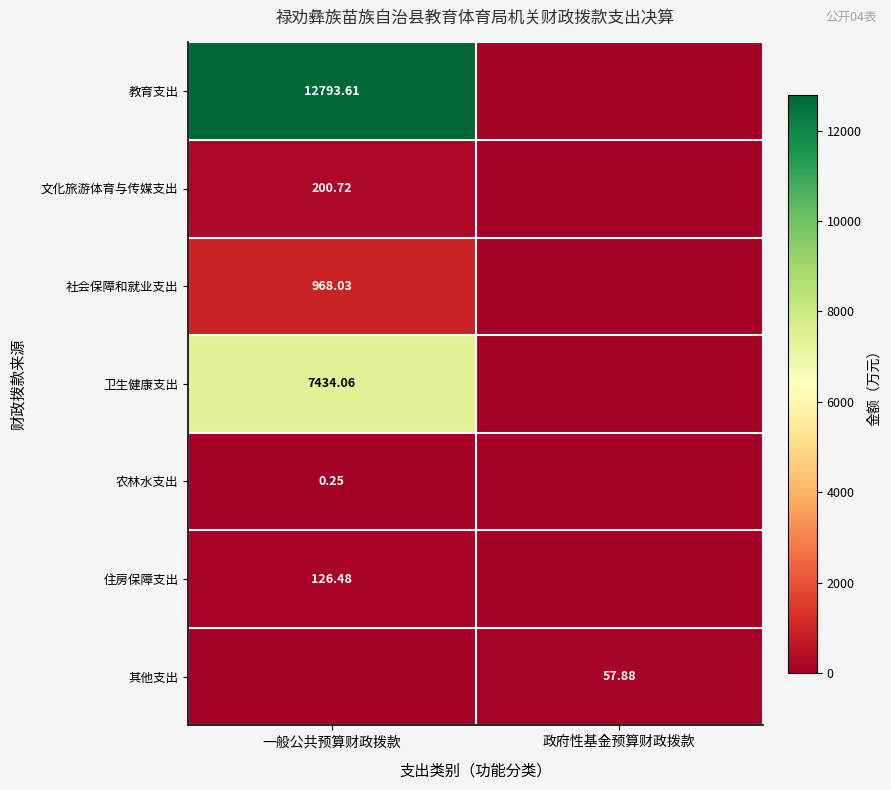

True or false: 社会保障和就业支出 has a value of 391.8 at 一般公共预算财政拨款.

False